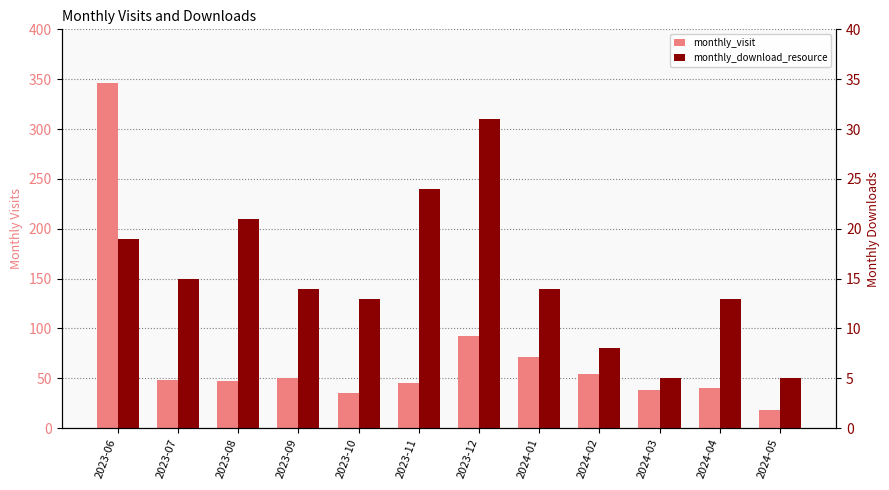

What is the approximate value of monthly_visit at 2023-11, to the nearest 10?

40